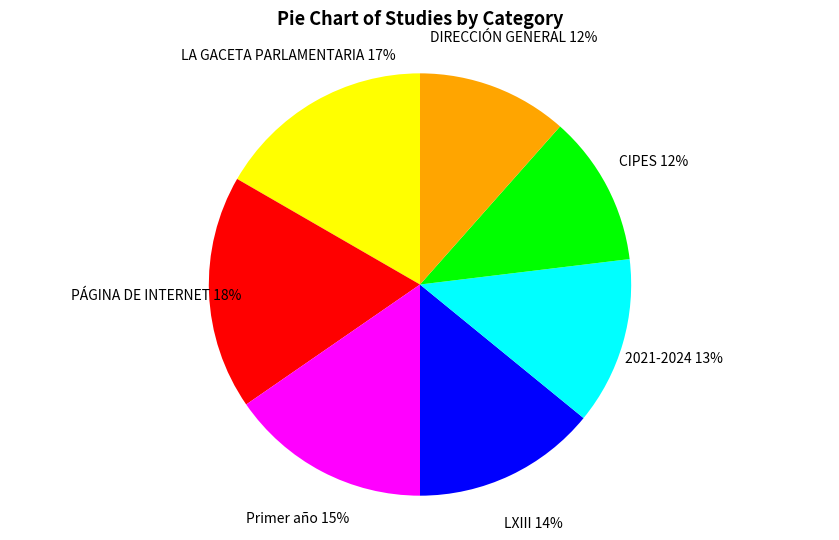

To the nearest percent, what is the difference between the largest and smallest slice percentages?

6%